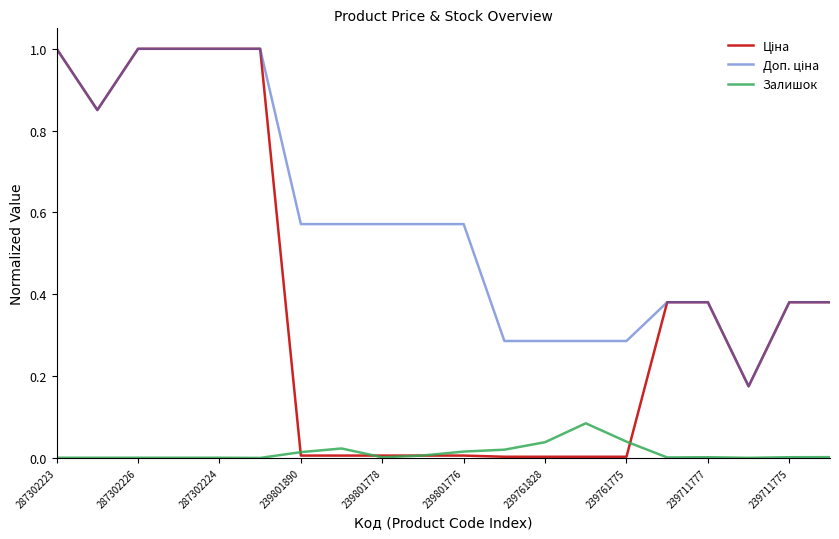

What is the greatest value displayed?

1.0